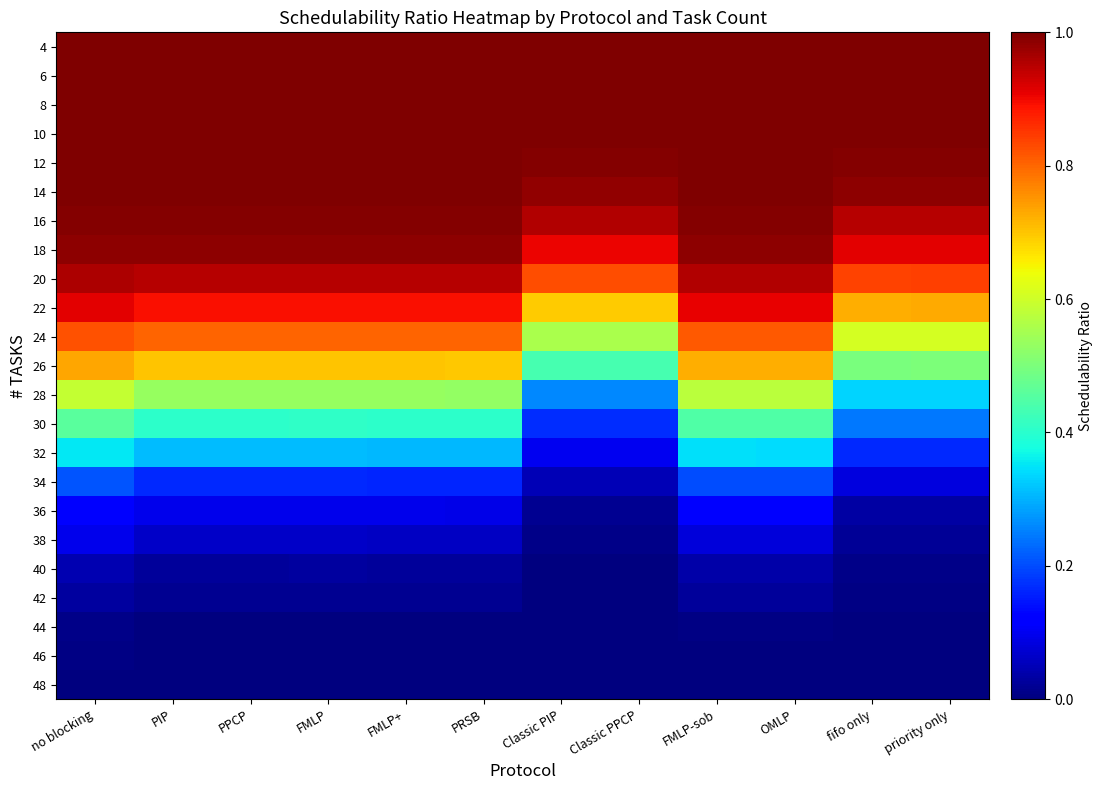

Which has a higher value, PPCP or Classic PPCP?

PPCP